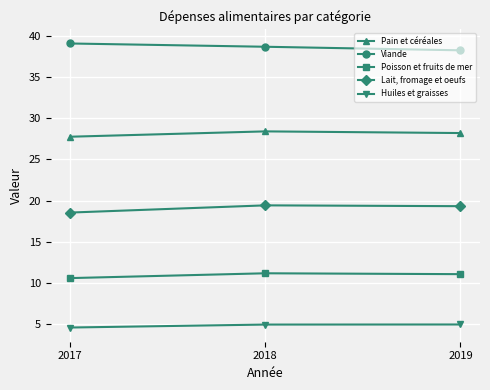

What is the lowest value of the Lait, fromage et oeufs series?

18.5